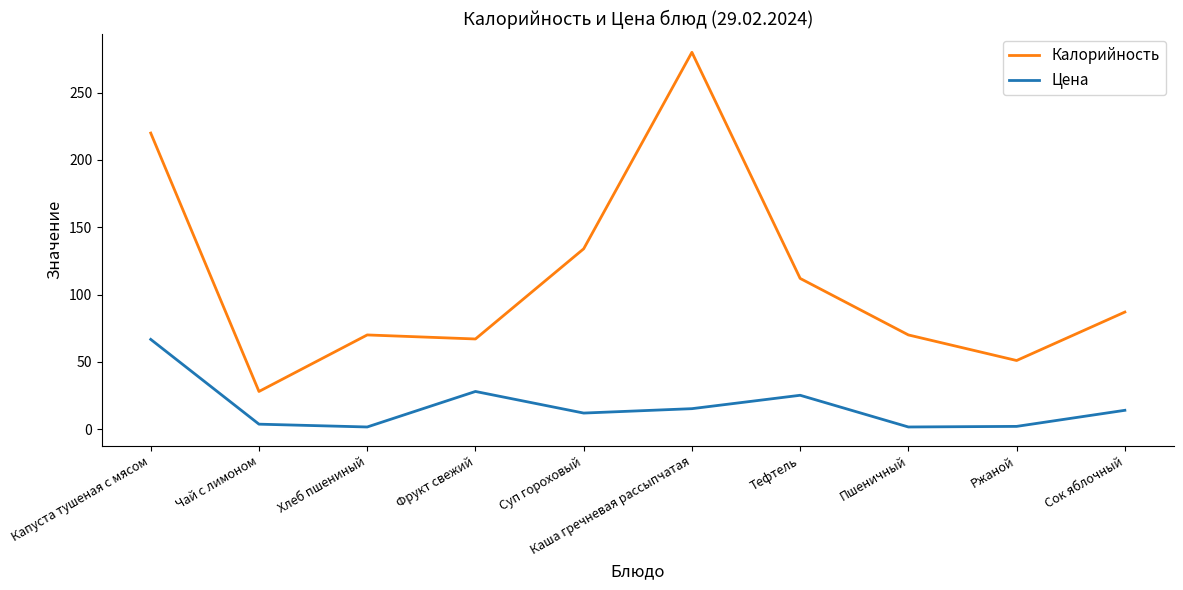

True or false: Цена and Калорийность intersect in this chart.

False